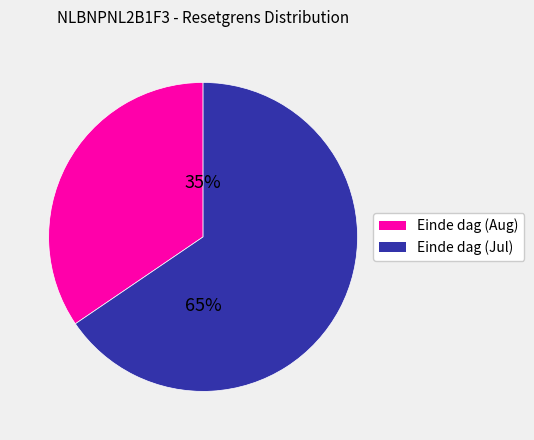

To the nearest percent, what is the average slice percentage?

50%